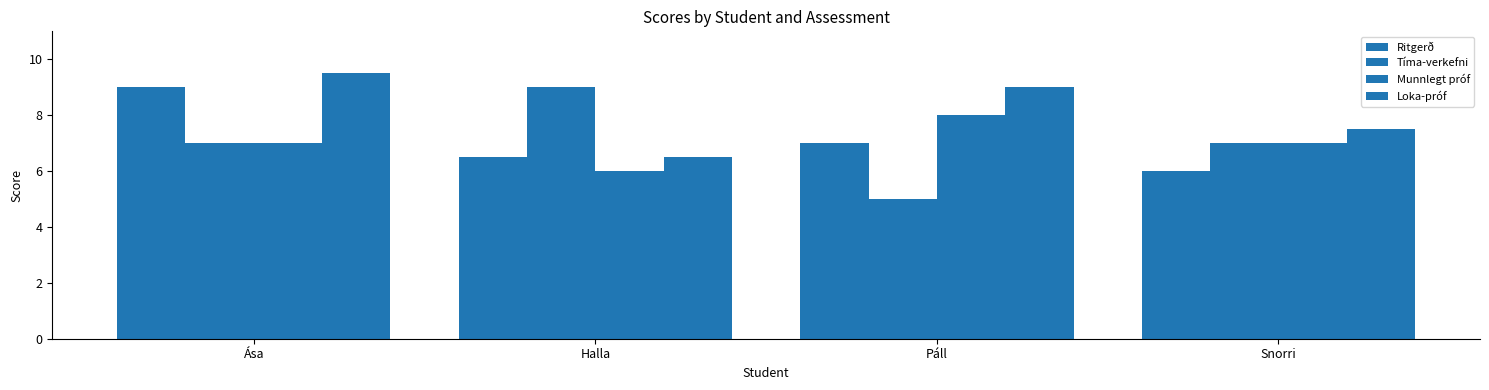

True or false: Munnlegt próf has a value of 9.3 at Ása.

False